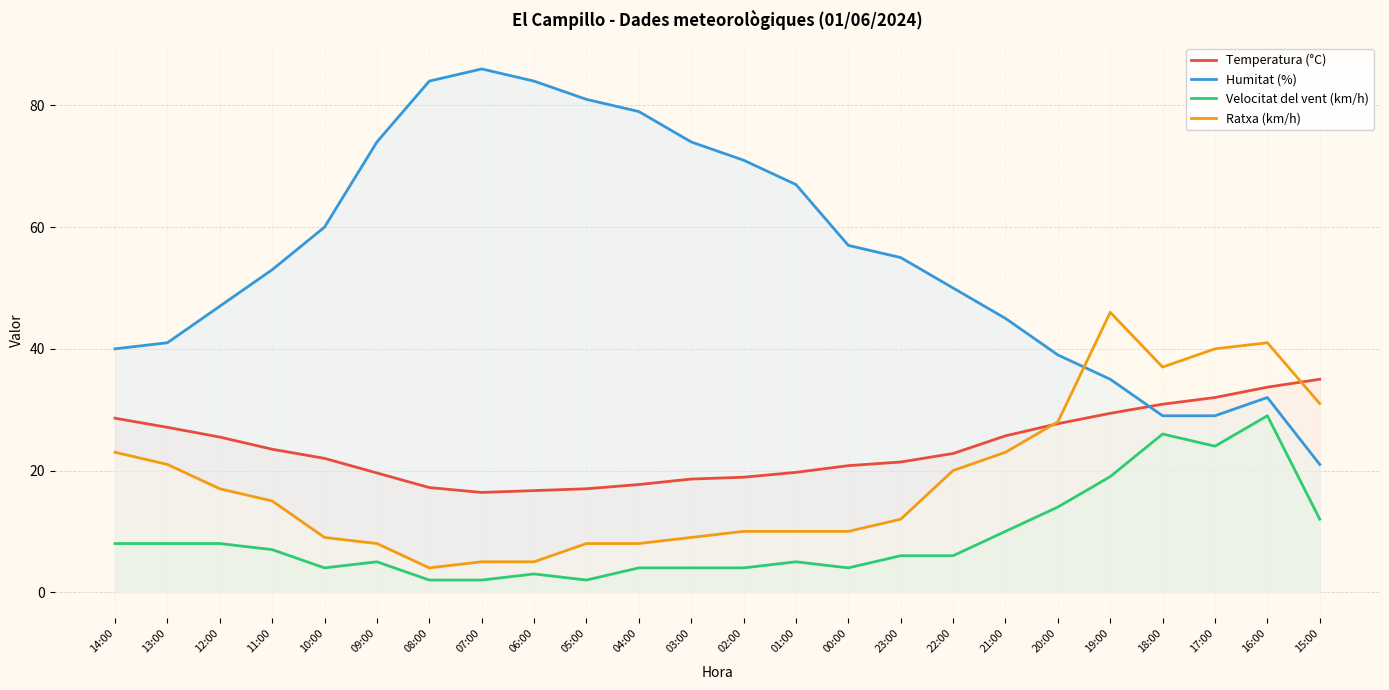

What is the sum of the Velocitat del vent (km/h) values at 12:00 and 10:00?

12.0